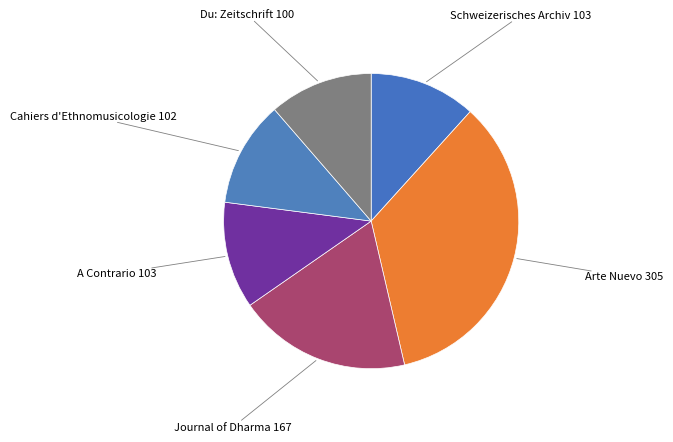

Which category has the biggest portion of the pie?

Arte Nuevo 305